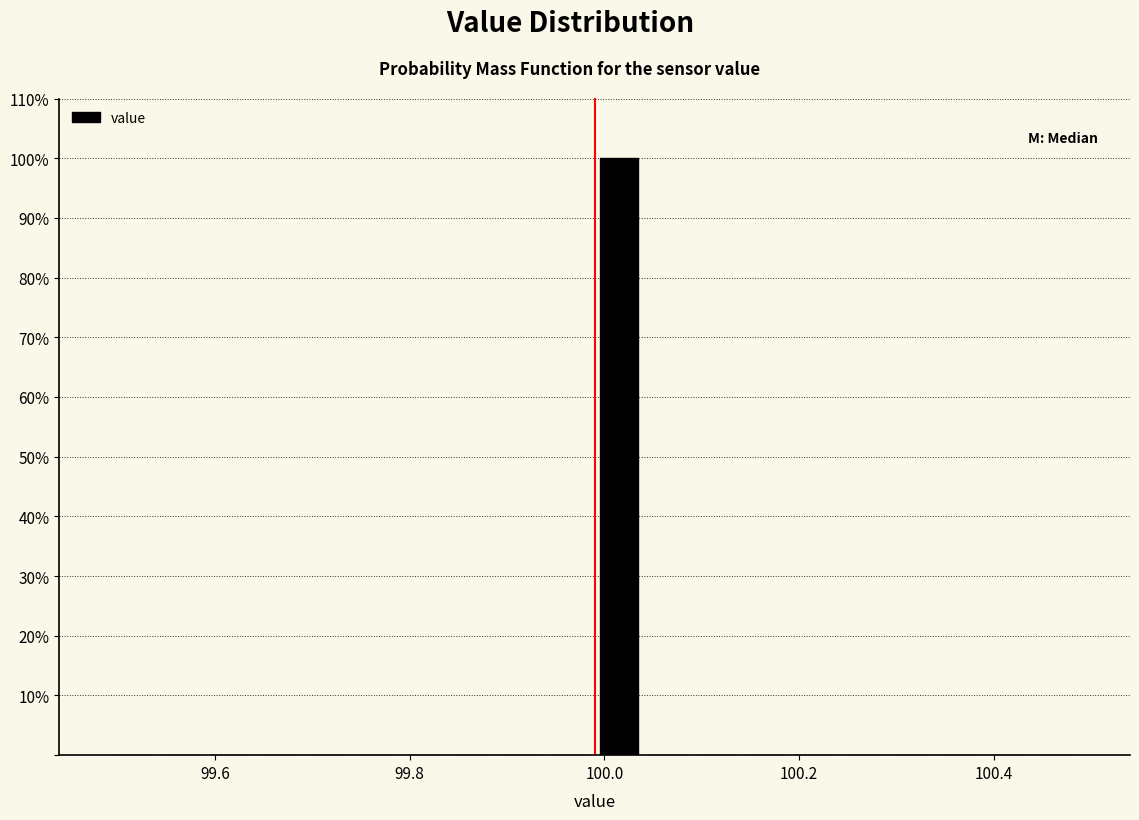

Around what value on the x-axis is the tallest bar? Give the approximate position of its centre, as read against the axis.

100.02